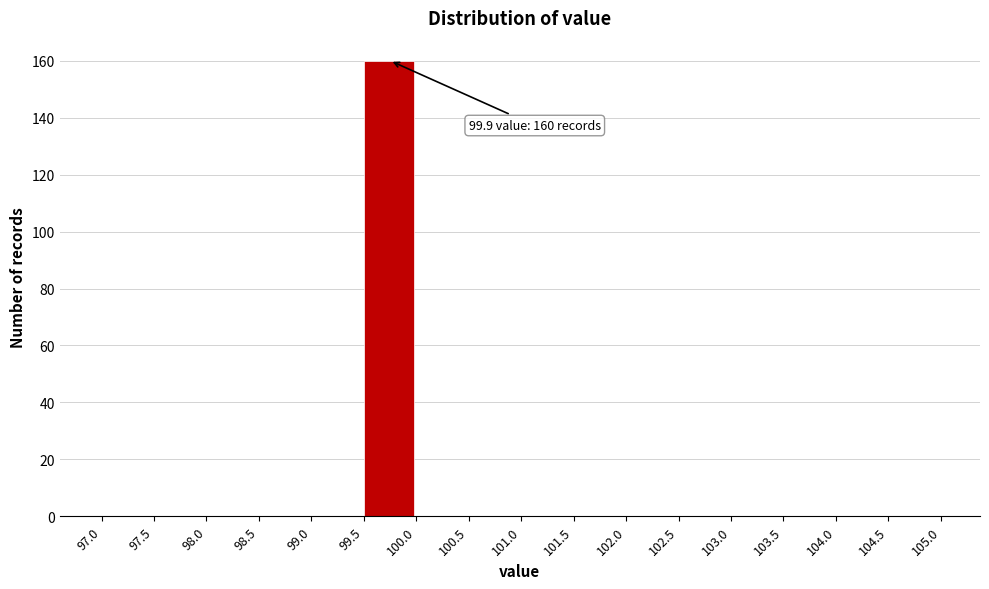

Which range on the x-axis has the tallest bar?

99.5 to 100.0